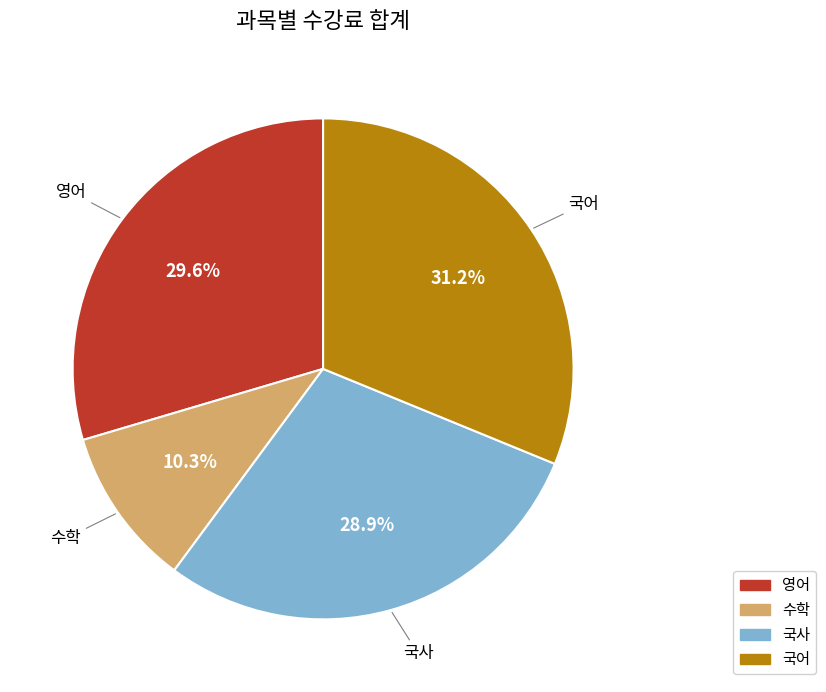

What portion of the pie excludes 영어?

70.4%